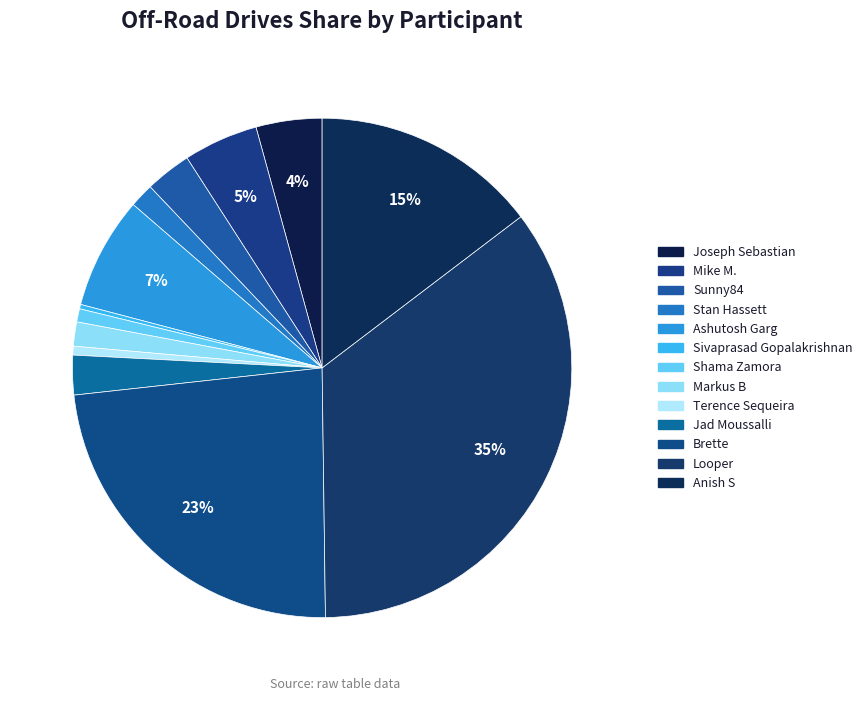

To the nearest percent, what is the difference between the Mike M. and Jad Moussalli slice percentages?

2%